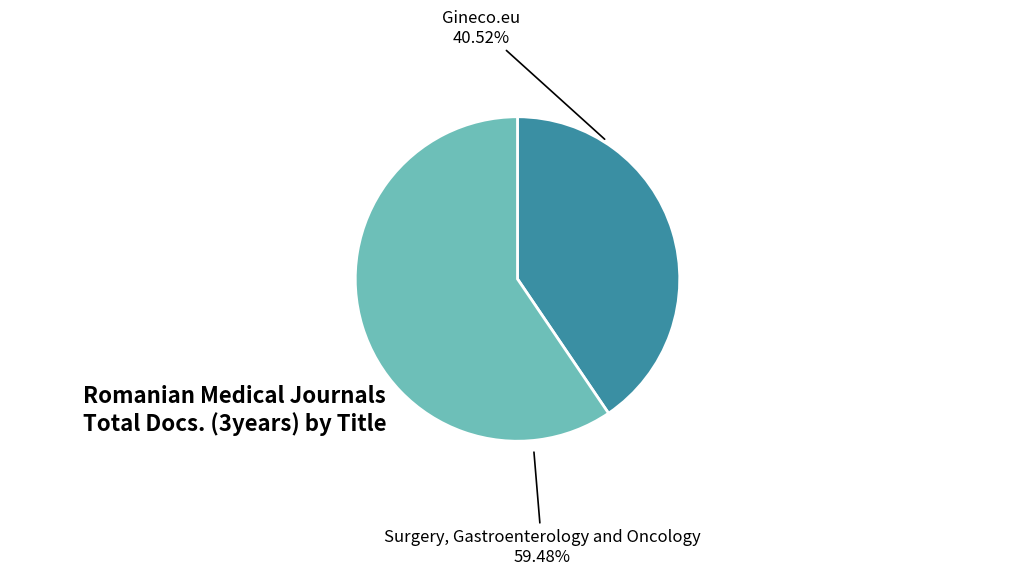

Approximately how many times larger is the value at Gineco.eu compared to Surgery, Gastroenterology and Oncology?

0.7